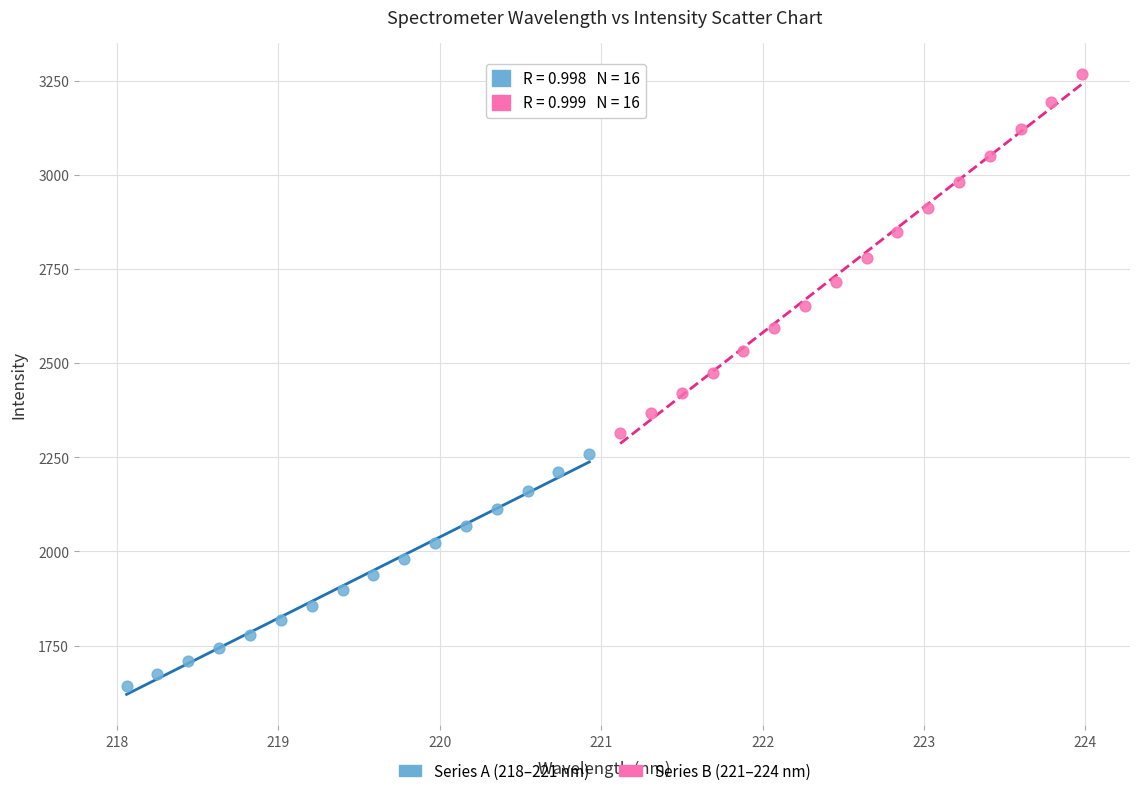

Which series has the widest spread of Y values?

Series B (221–224 nm)